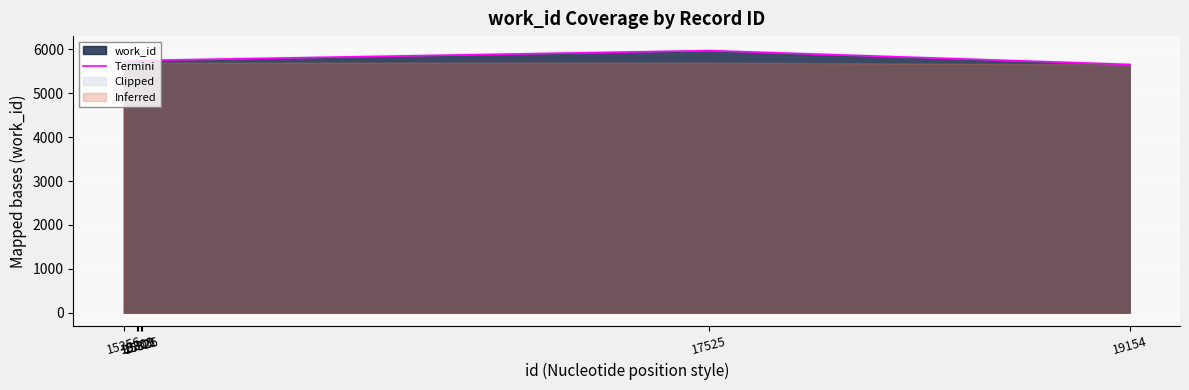

How many lines are shown in the chart?

1